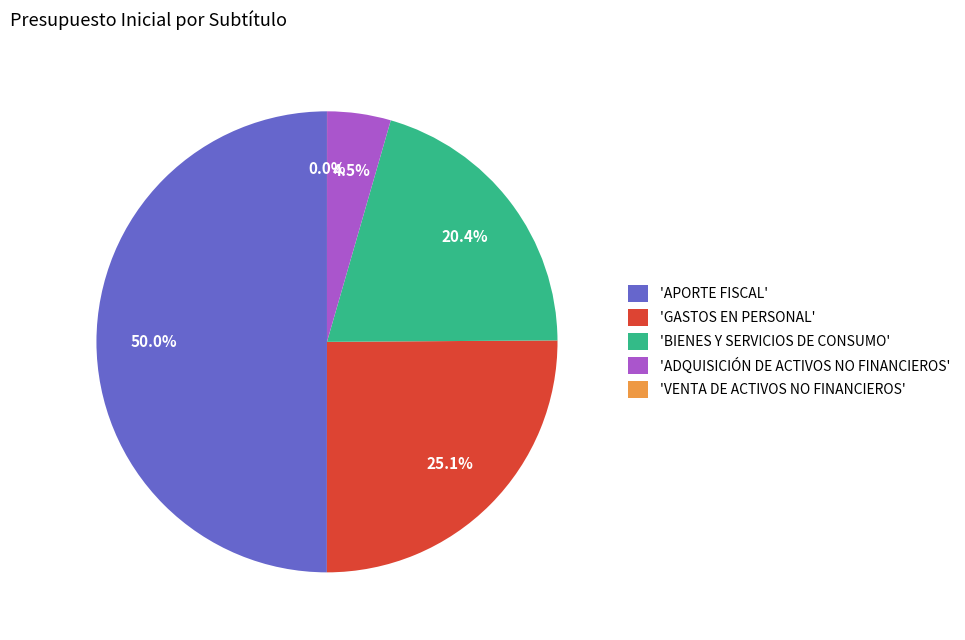

Does 'GASTOS EN PERSONAL' account for over 50% of the chart?

No